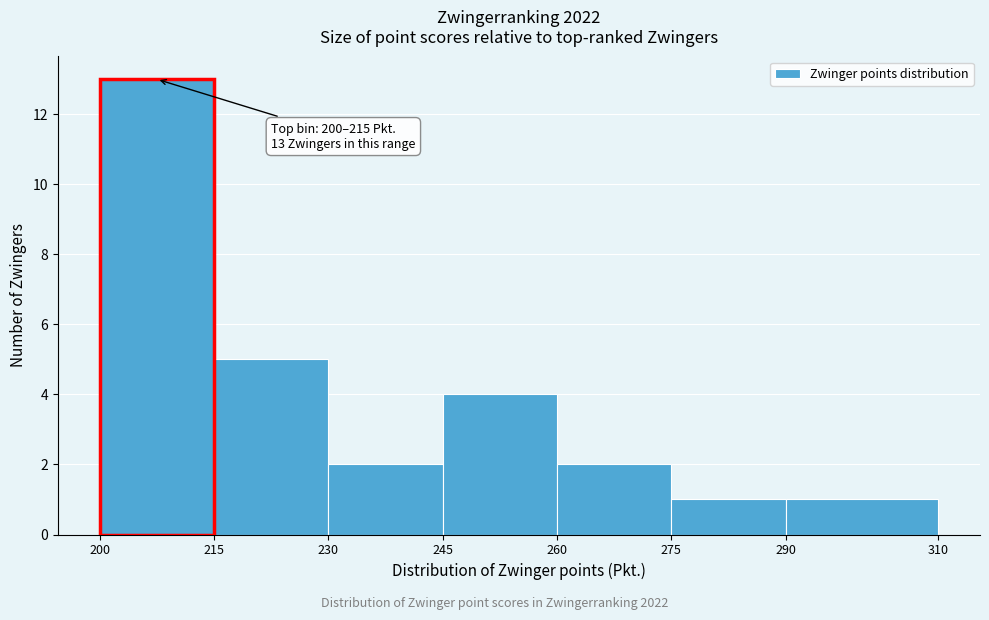

Which range on the x-axis has the tallest bar?

200 to 215